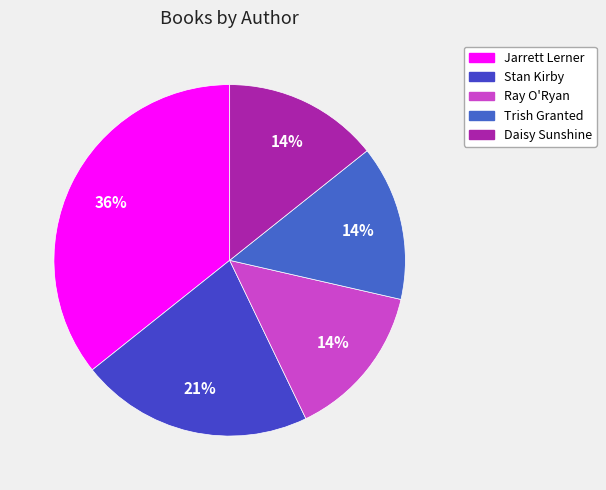

How many slices are in this pie chart?

5